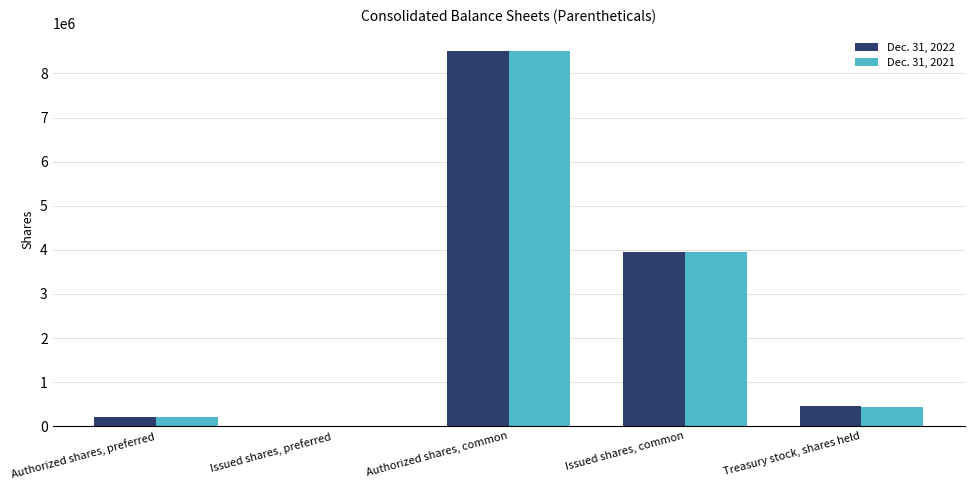

True or false: Dec. 31, 2021 has a value of 13944752 at Authorized shares, common.

False